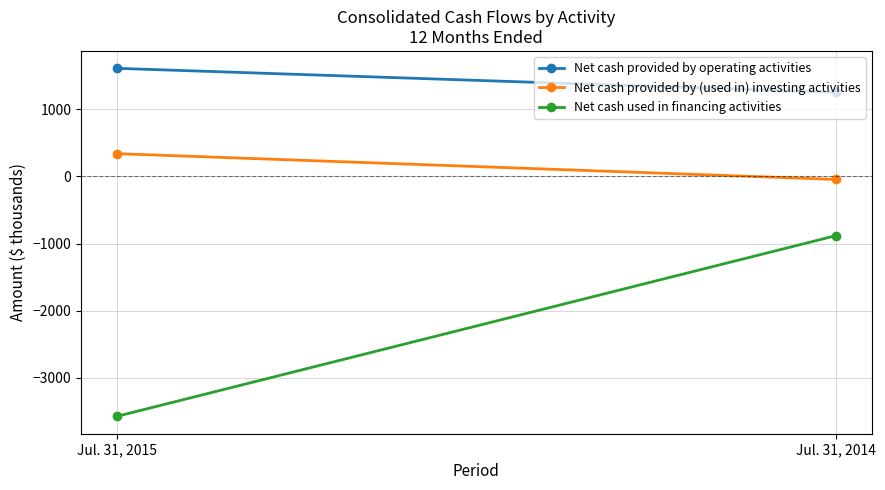

At which label does Net cash provided by operating activities reach its minimum?

Jul. 31, 2014